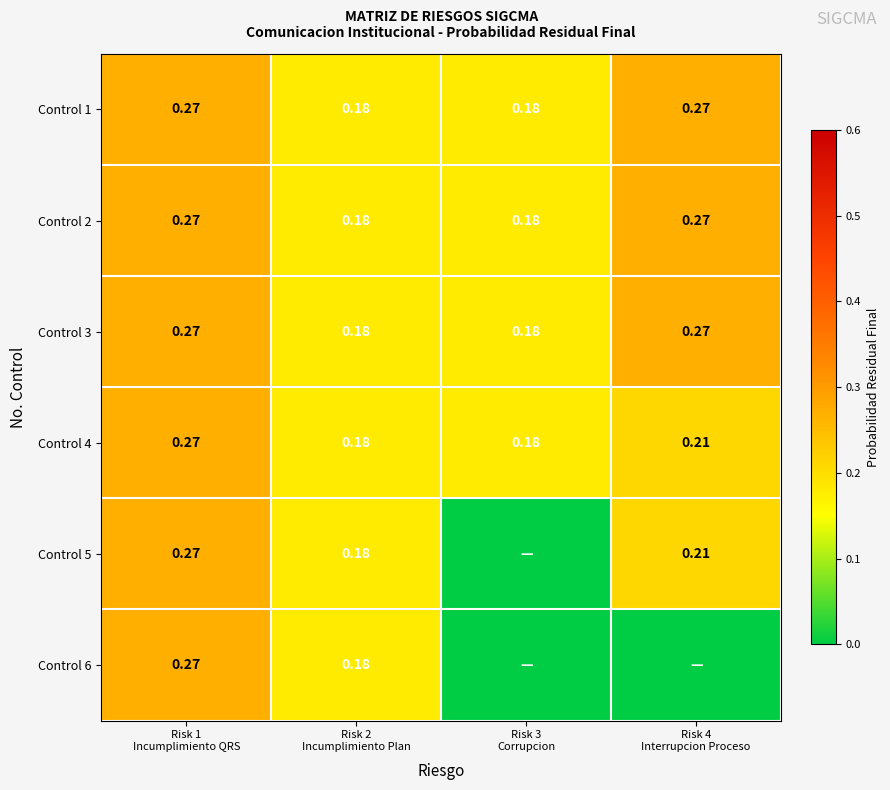

Between Risk 2 Incumplimiento Plan and Risk 4 Interrupcion Proceso, which series saw the biggest shift?

Control 6